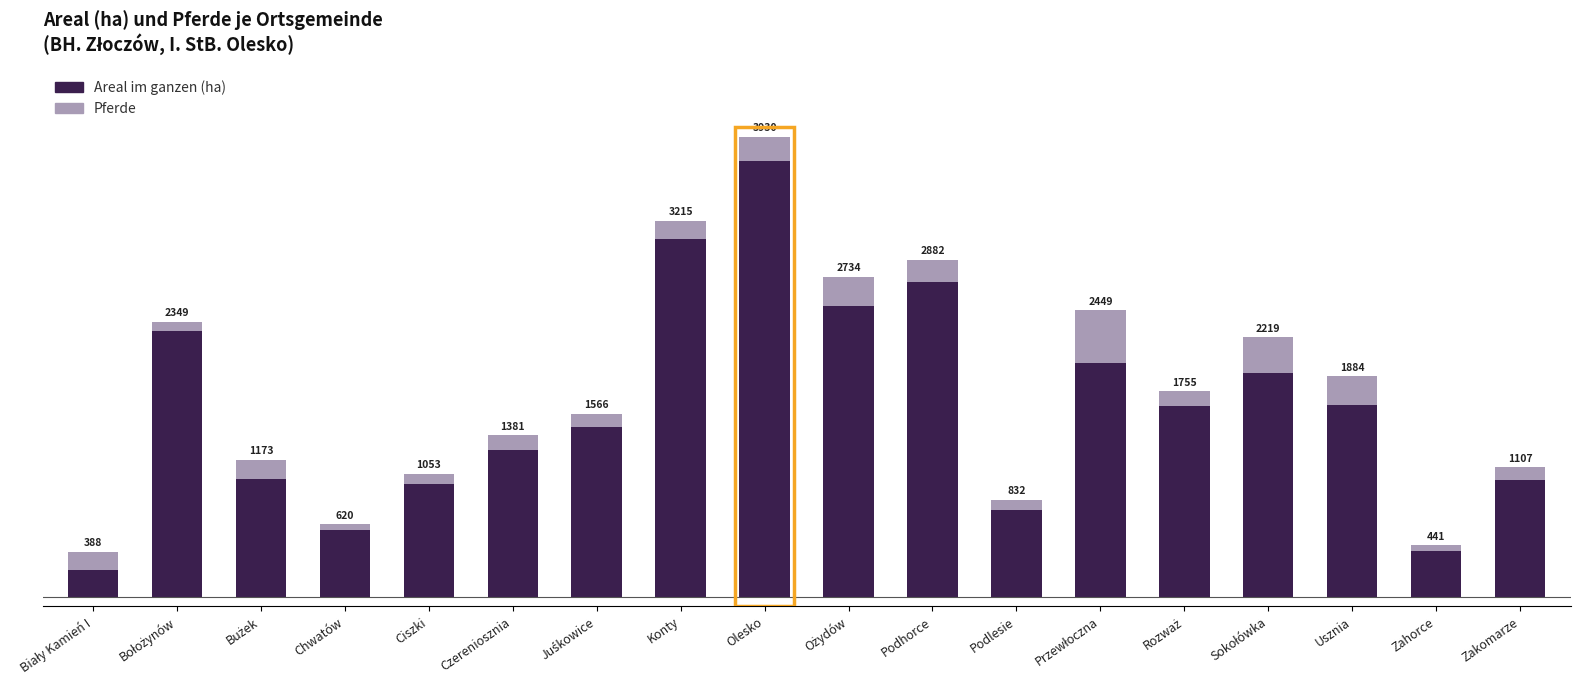

Does the chart contain any negative values?

No